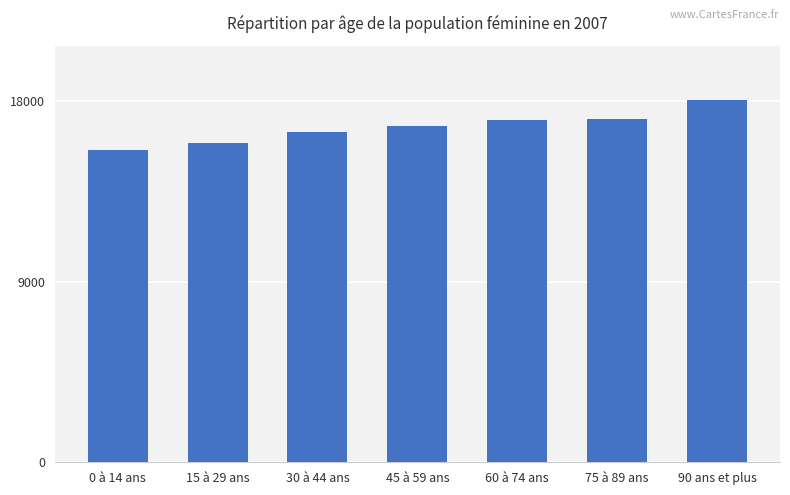

What is the maximum value shown in the chart?

18066